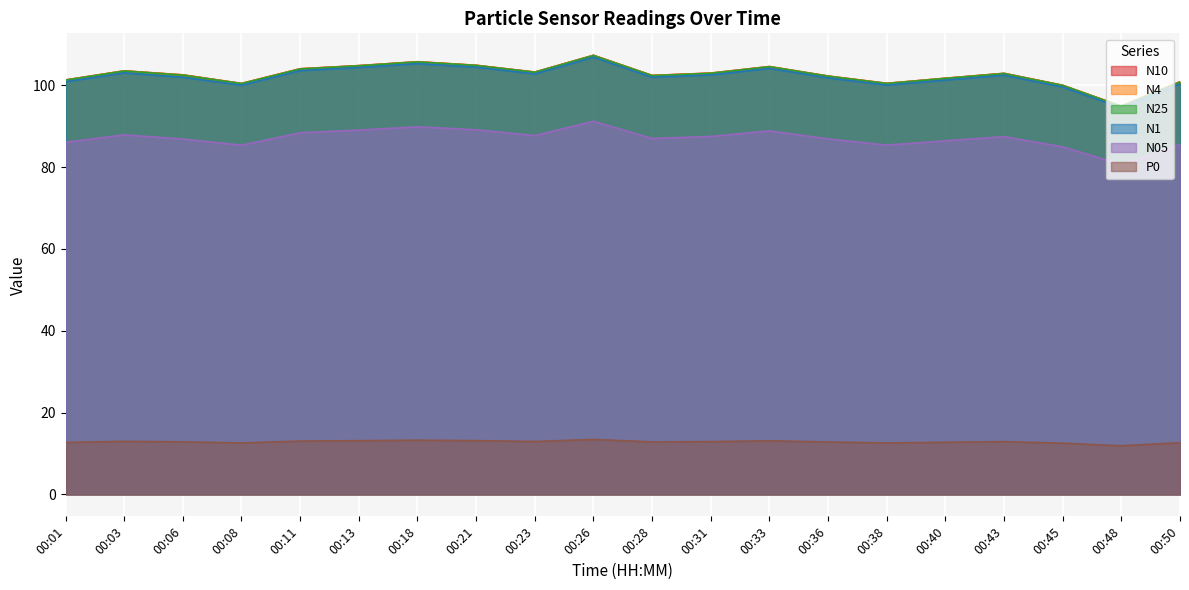

Which series has the largest total across all categories?

N10